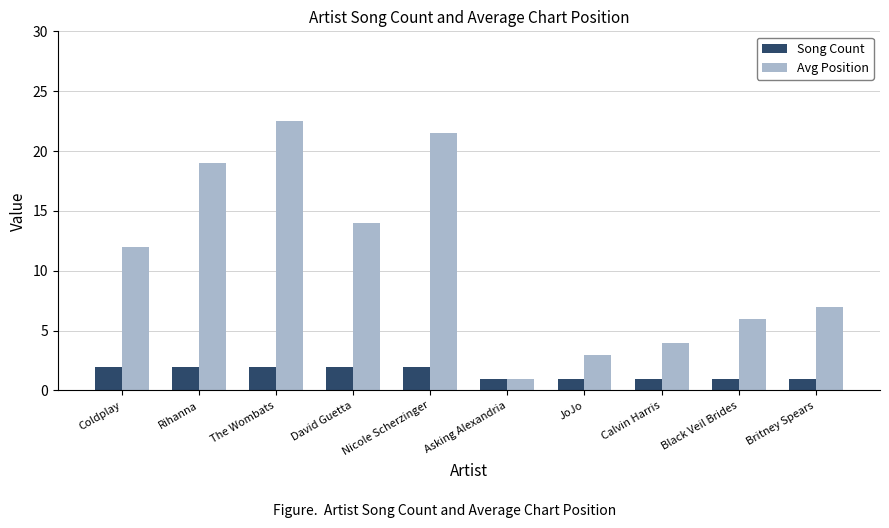

Which series has the widest spread of values?

Avg Position